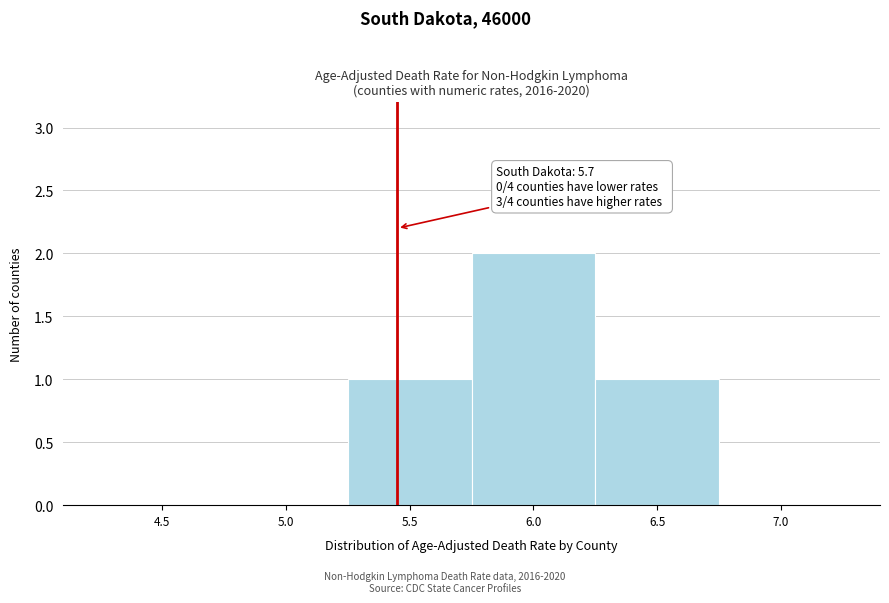

Reading right to left, list all the values displayed in this chart.

7.0=0	6.5=1	6.0=2	5.5=1	5.0=0	4.5=0